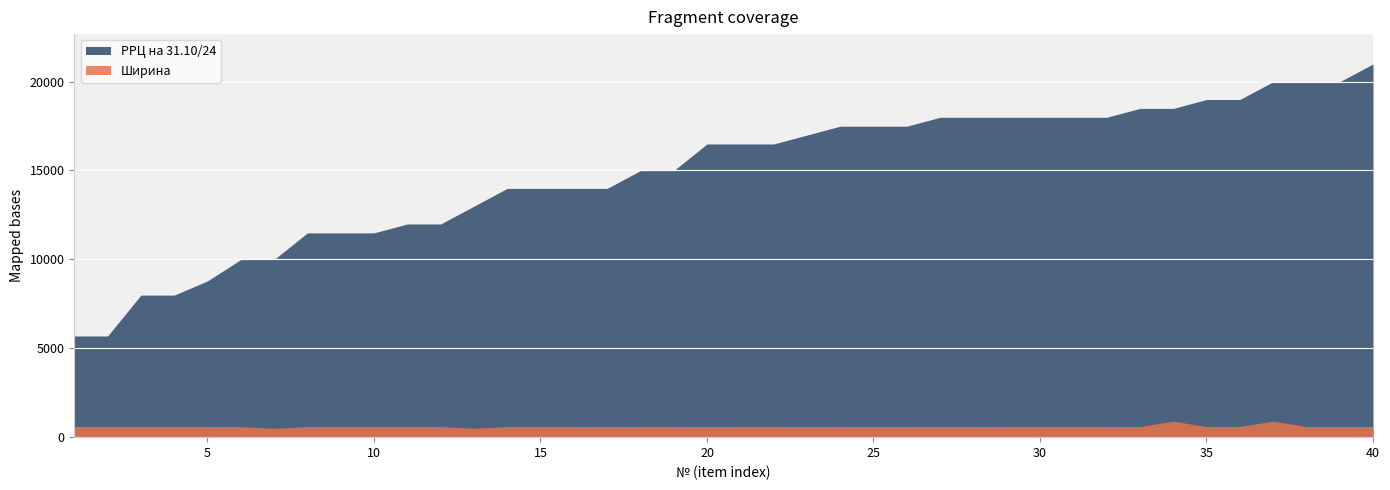

Which has a higher value, 18 or 17?

18